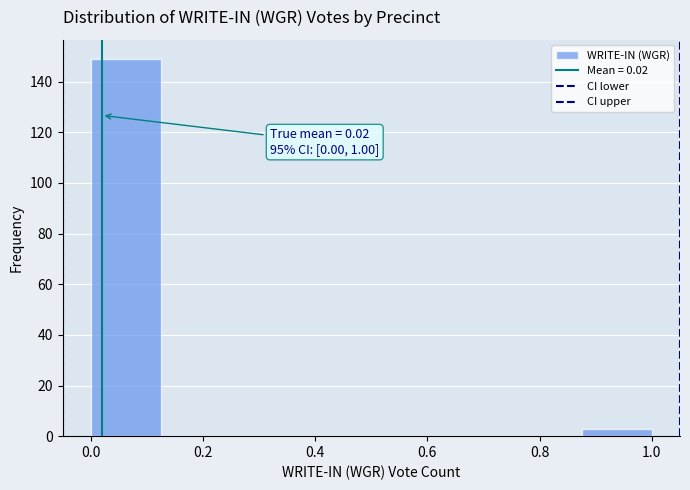

Over which range of the x-axis is the bar tallest?

0.000 to 0.125